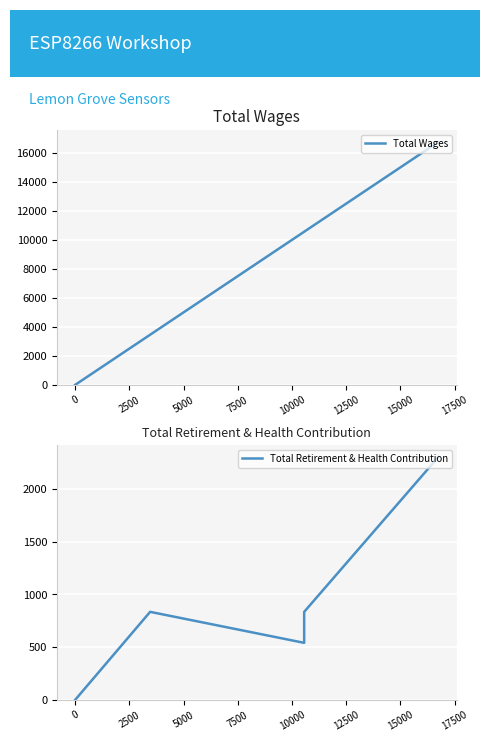

True or false: Total Retirement & Health Contribution and Total Wages cross at least once.

False